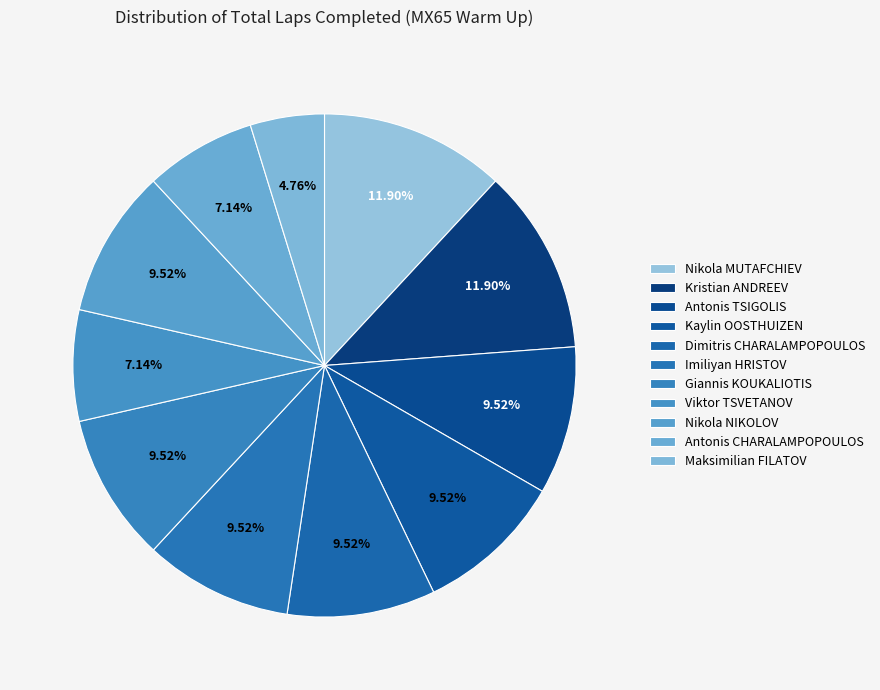

What percentage is the Nikola MUTAFCHIEV slice, to the nearest percent?

12%